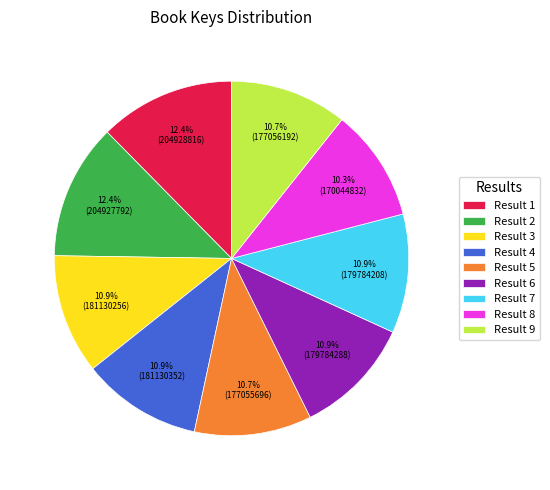

Does Result 4 represent more than half of the total?

No